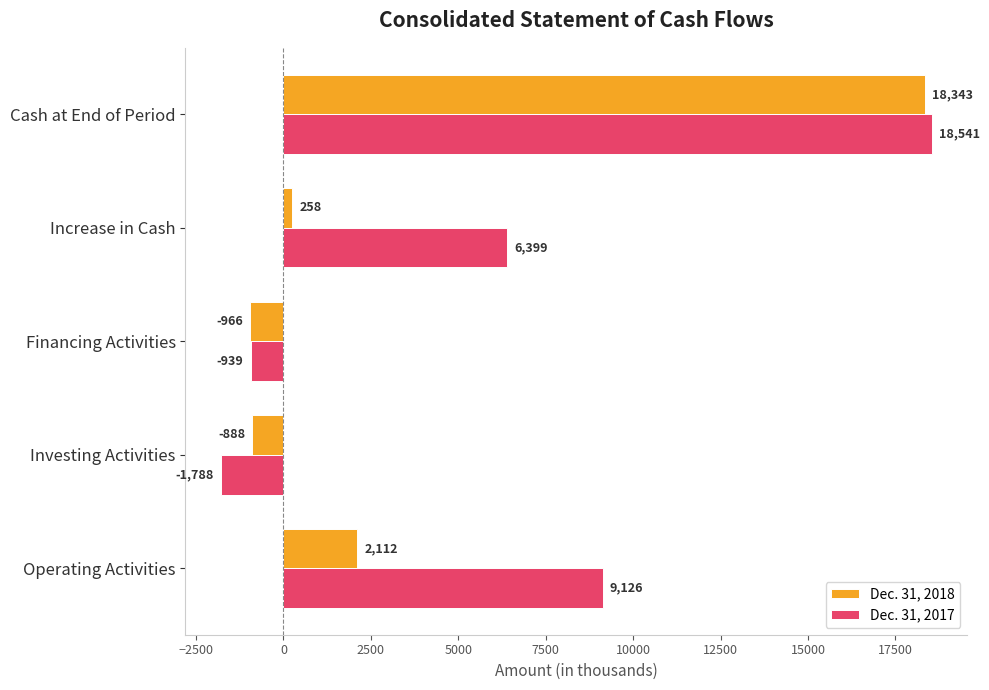

Which category has the highest value in the Dec. 31, 2017 series?

Cash at End of Period